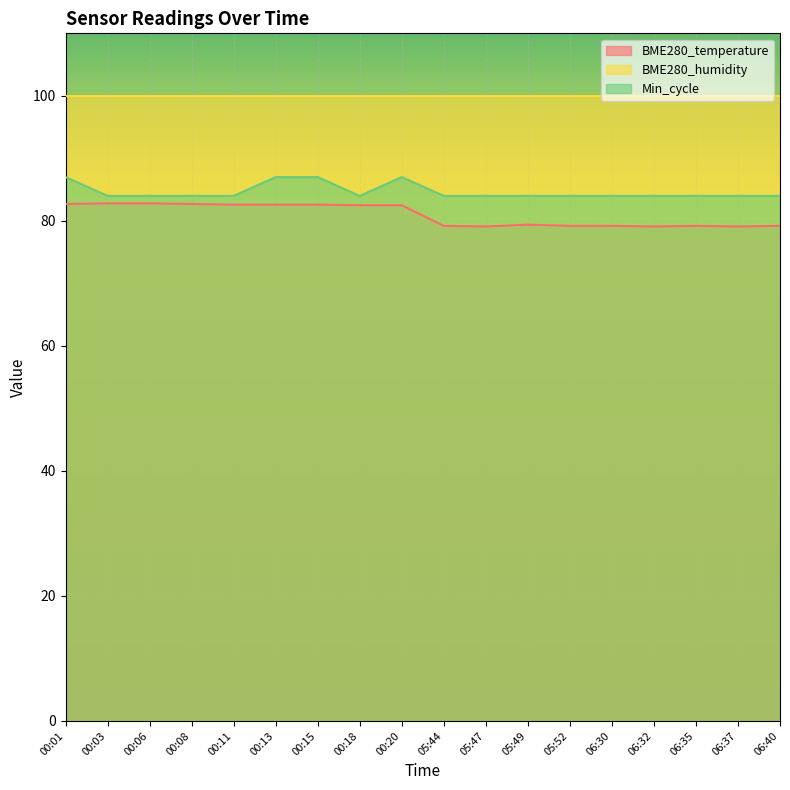

Where does the BME280_temperature series first go above 82?

00:01